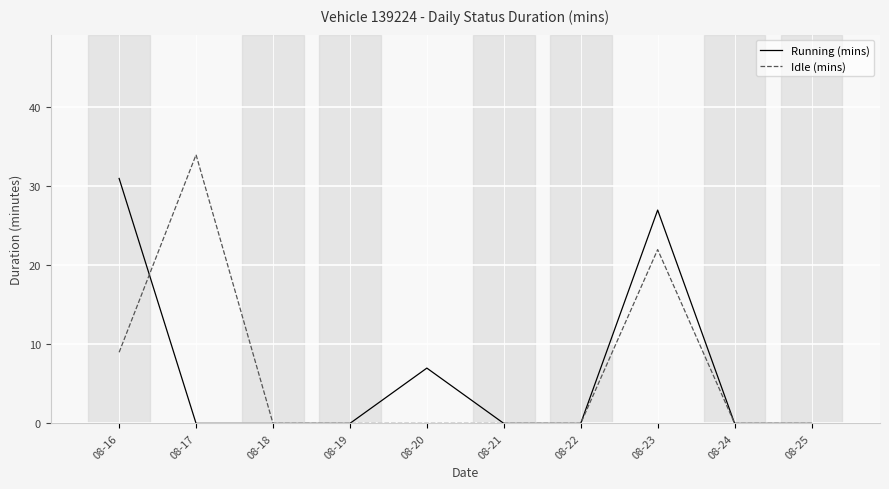

Which series has the widest spread of values?

Idle (mins)